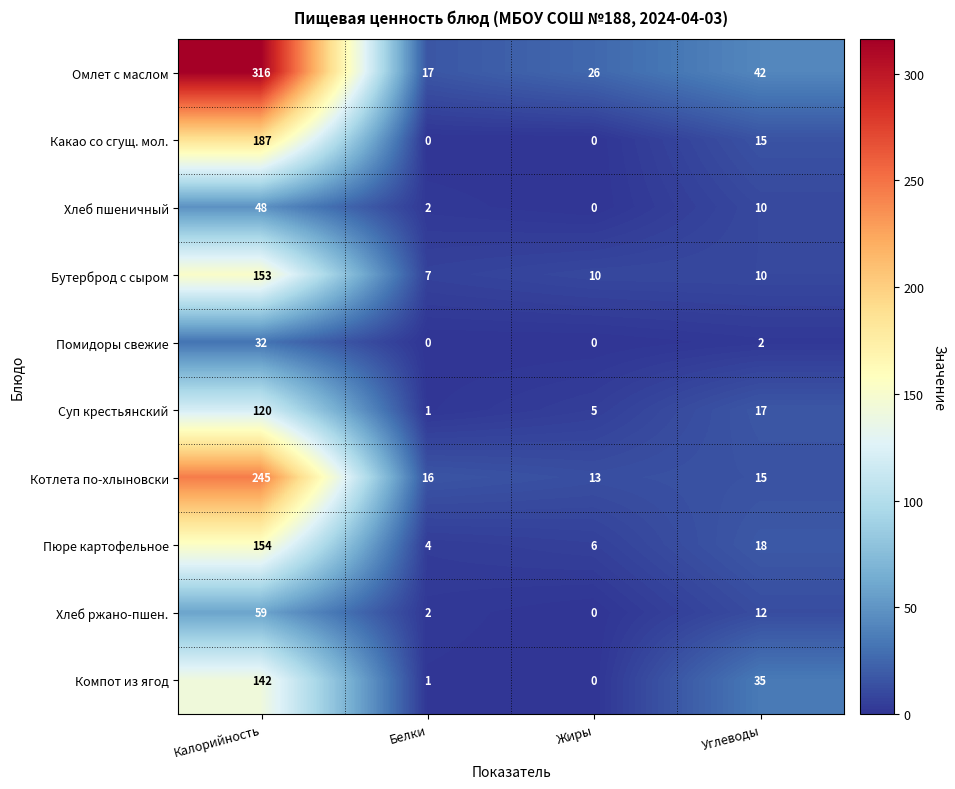

At which label does Бутерброд с сыром reach its peak?

Калорийность